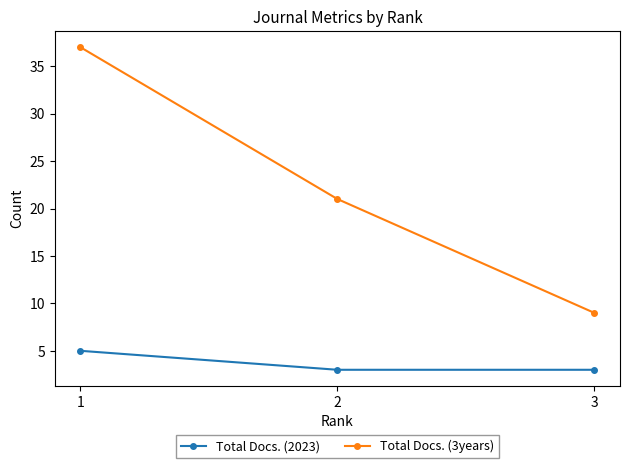

List the labels in order of Total Docs. (3years) value, largest first.

1, 2, 3